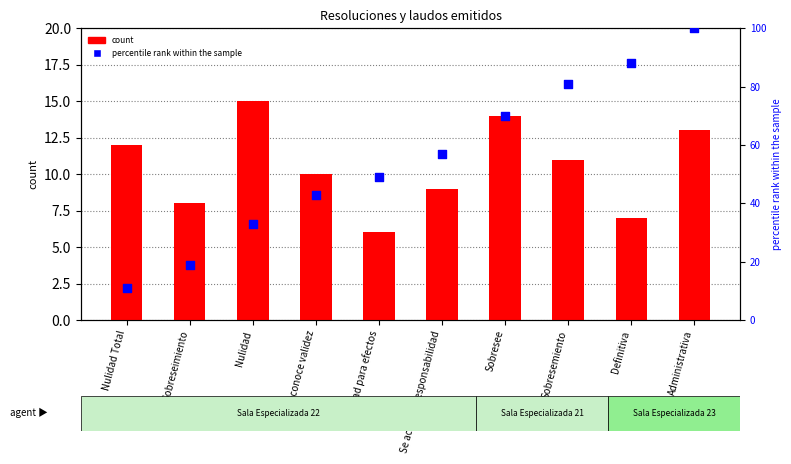

Which series has the widest spread of Y values?

percentile rank within the sample